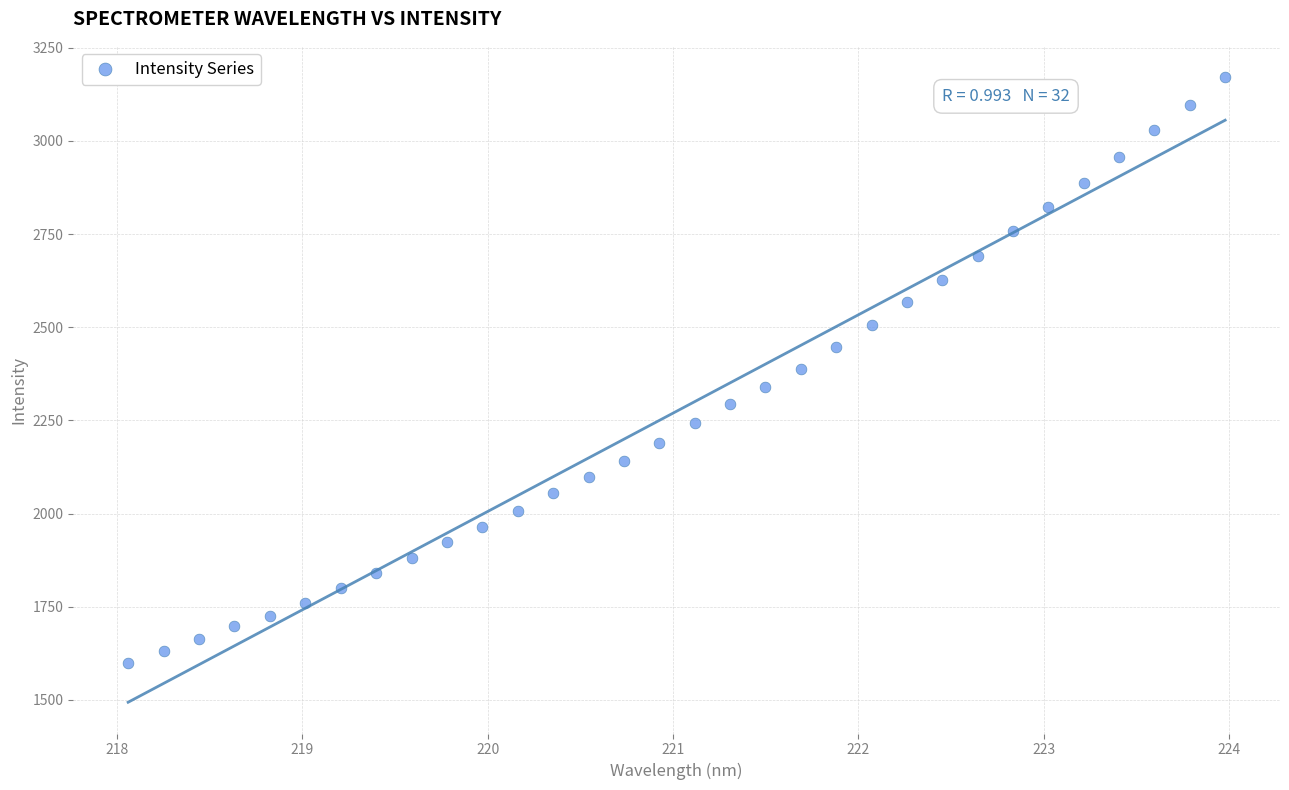

What is the range of X values (max minus min)?

5.9